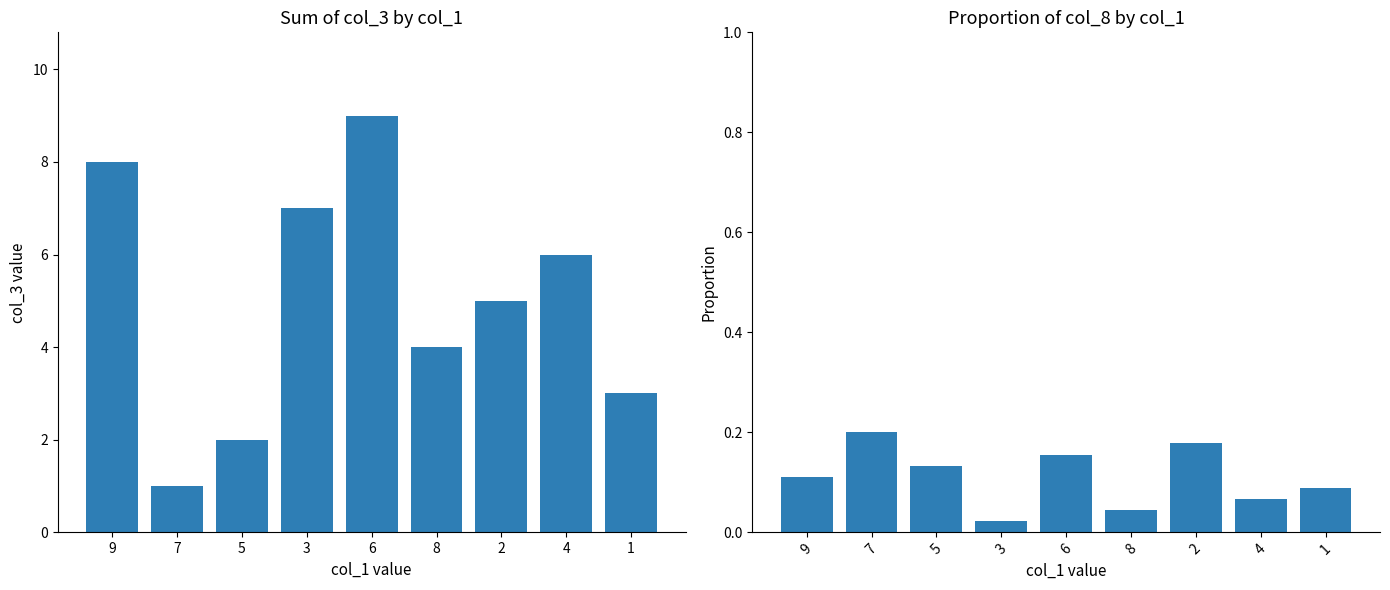

What is the difference between the maximum and minimum values in the col_8 proportion series?

0.2